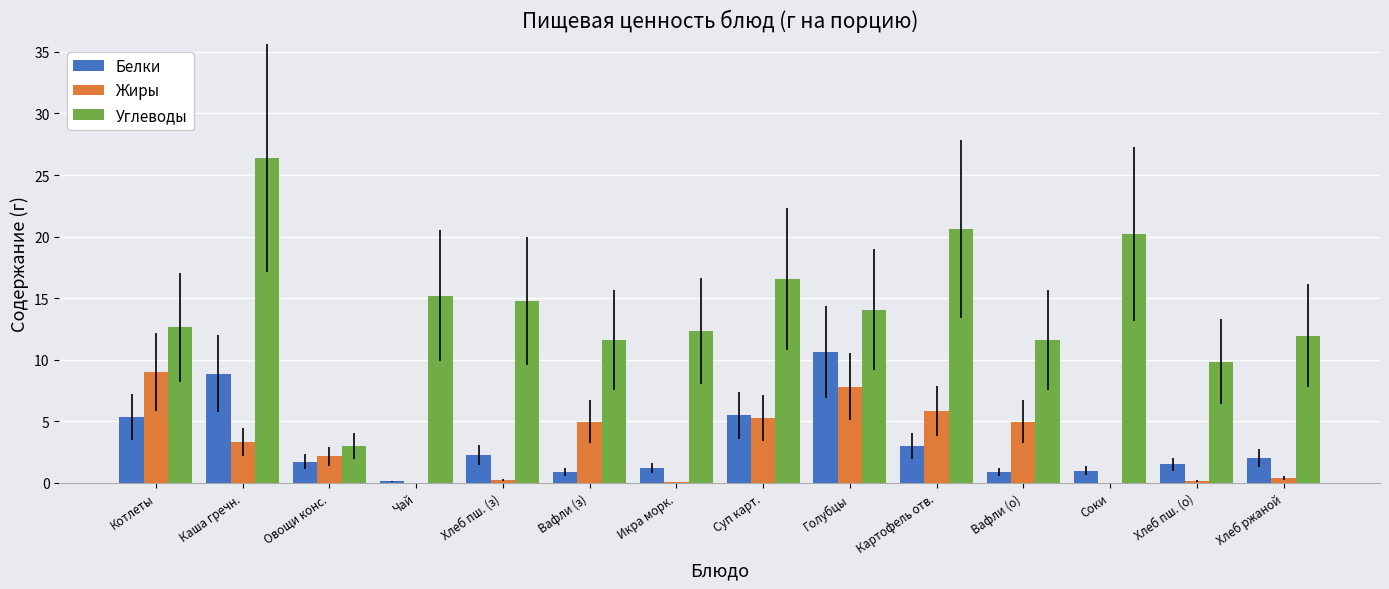

What is the total value across all series at Овощи конс.?

6.9